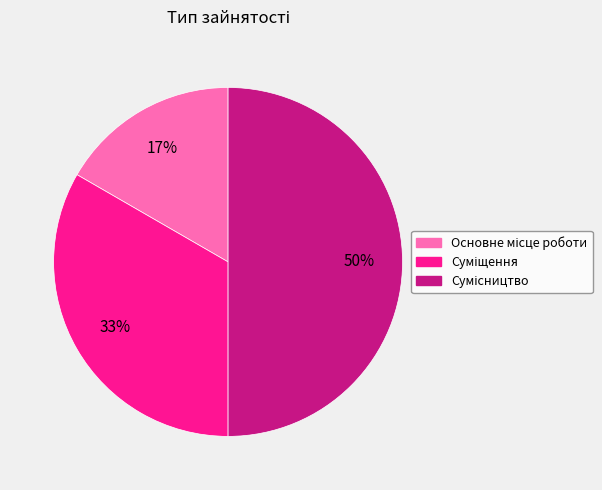

To the nearest percent, what is the difference between the largest and smallest slice percentages?

33%